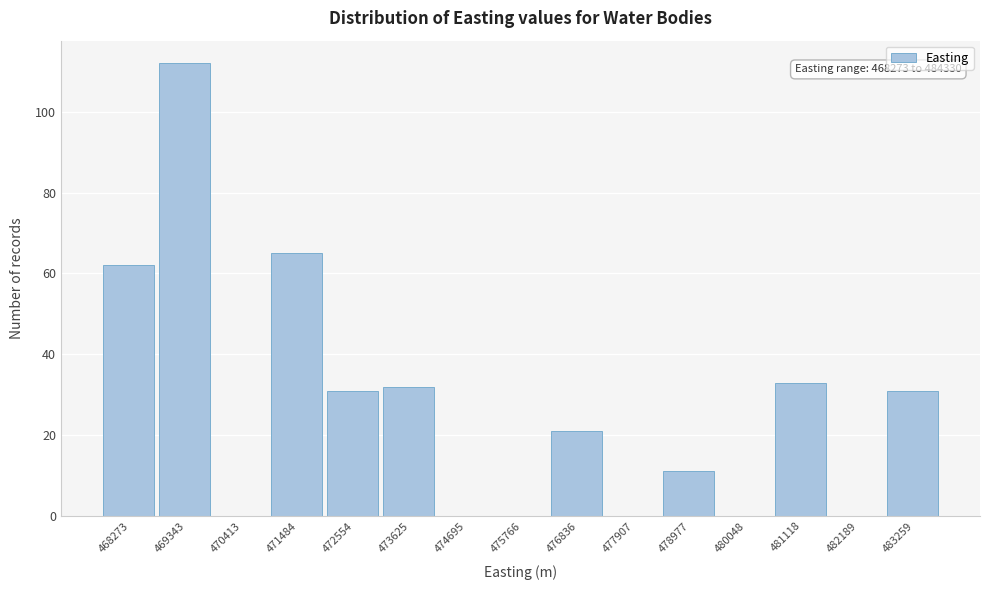

Reading left to right, transcribe all the data shown in this chart.

468273=62	469343=112	470413=0	471484=65	472554=31	473625=32	474695=0	475766=0	476836=21	477907=0	478977=11	480048=0	481118=33	482189=0	483259=31